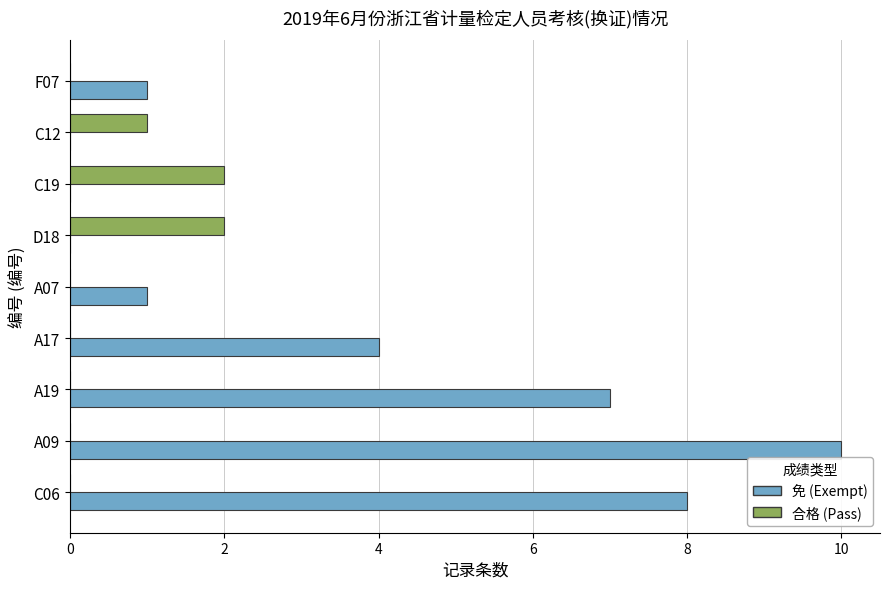

The value of 免 (Exempt) at A17 is 2. True or false?

False